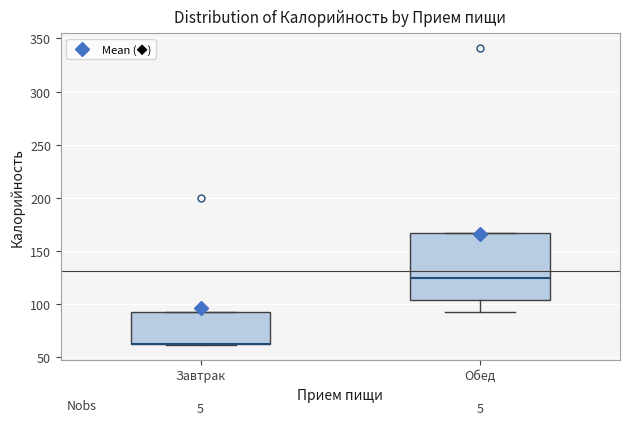

Reading left to right, transcribe this box plot: for each box, give where its median line is, the range the box spans, and where its two whiskers end, as read against the y-axis. The values are not printed on the chart, so give them approximately, as read against the axis.

Завтрак: median 65 (drawn on the box's lower edge), box 65 to 95, whiskers 60 to 95
Обед: median 125, box 105 to 165, whiskers 95 to 165